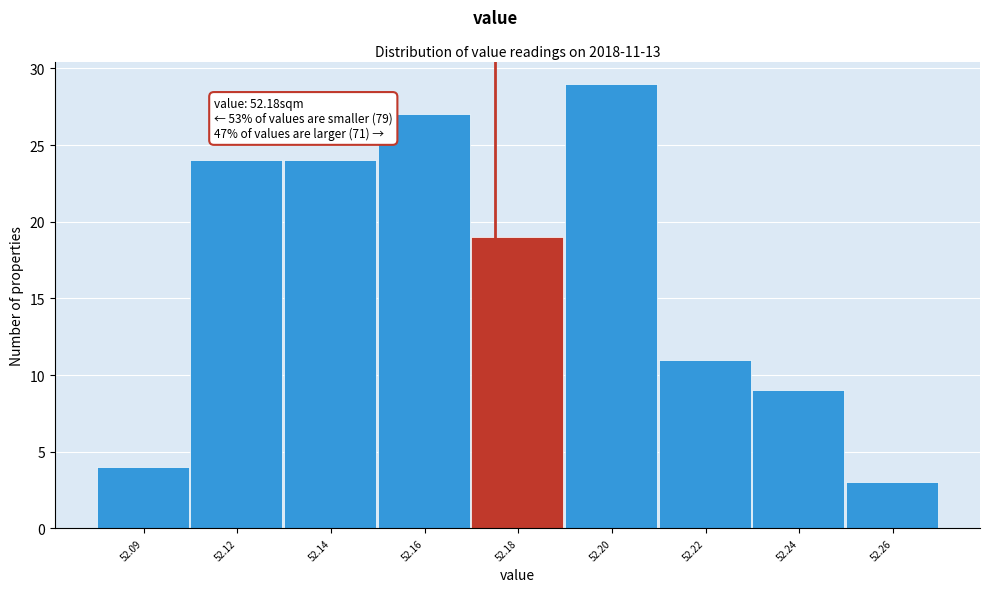

Reading left to right, list all the values displayed in this chart.

4	24	24	27	19	29	11	9	3